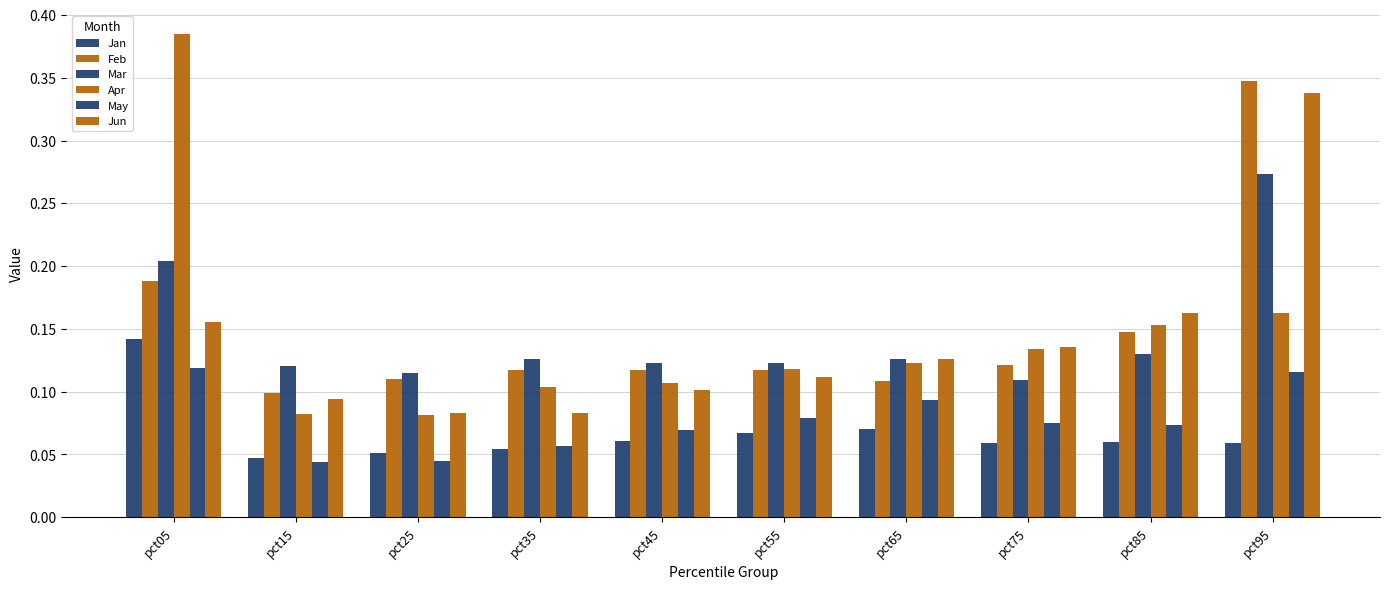

How many groups of bars are there?

10